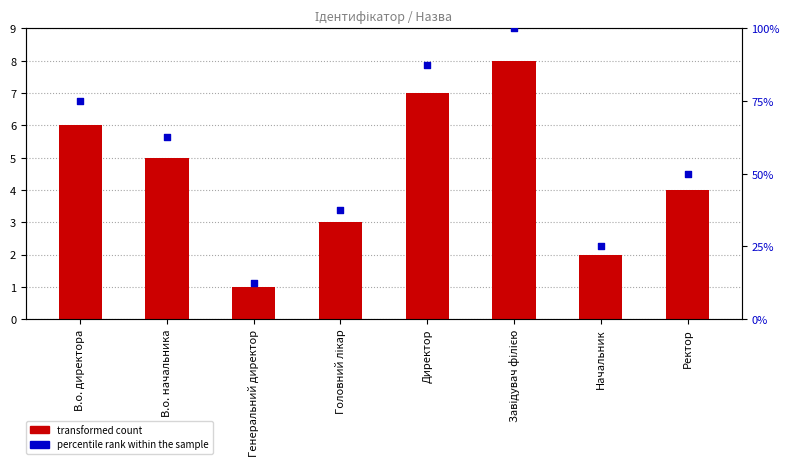

What is the total value across all series at В.о. начальника?

67.5